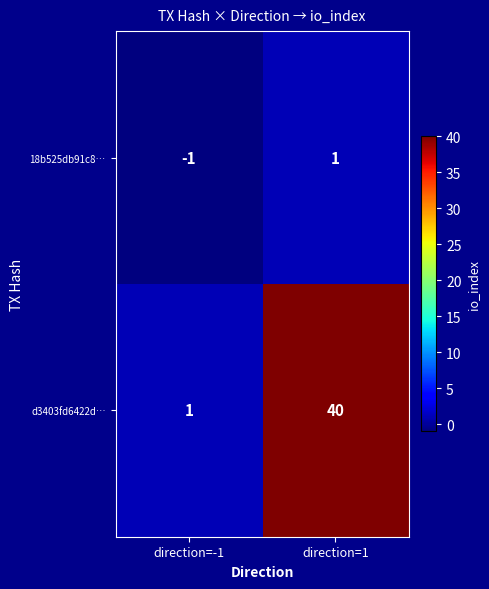

What is the sum of all d3403fd6422d… values?

41